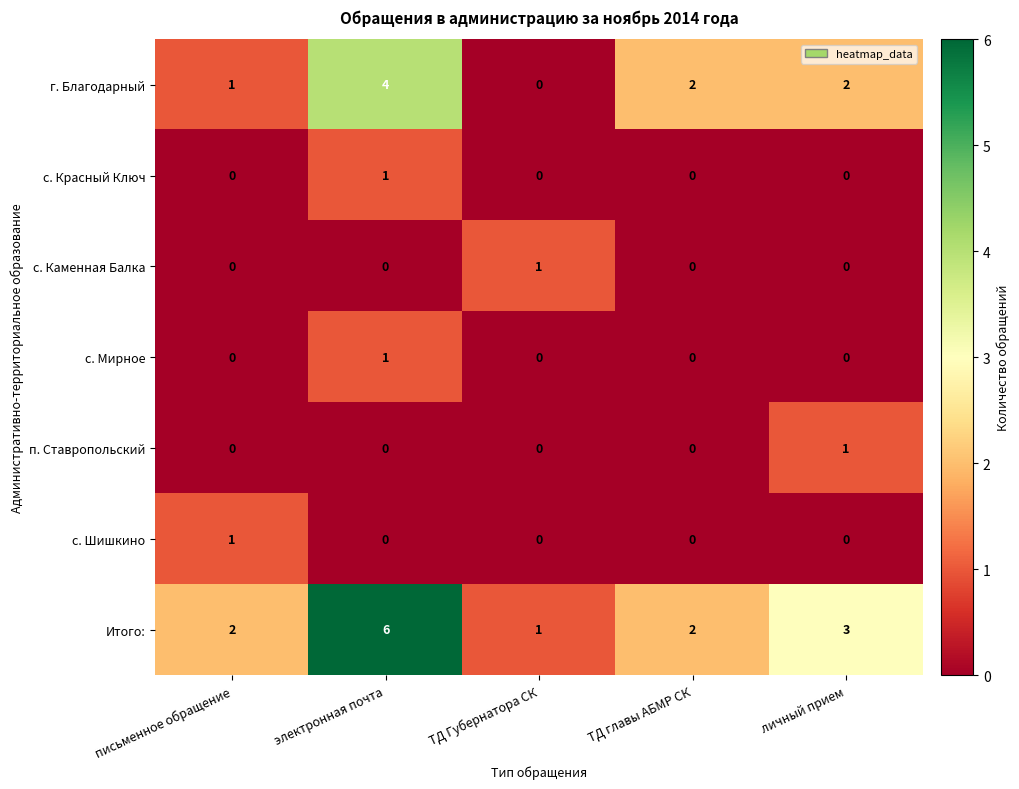

Is it true that п. Ставропольский equals 1 at ТД главы АБМР СК?

False